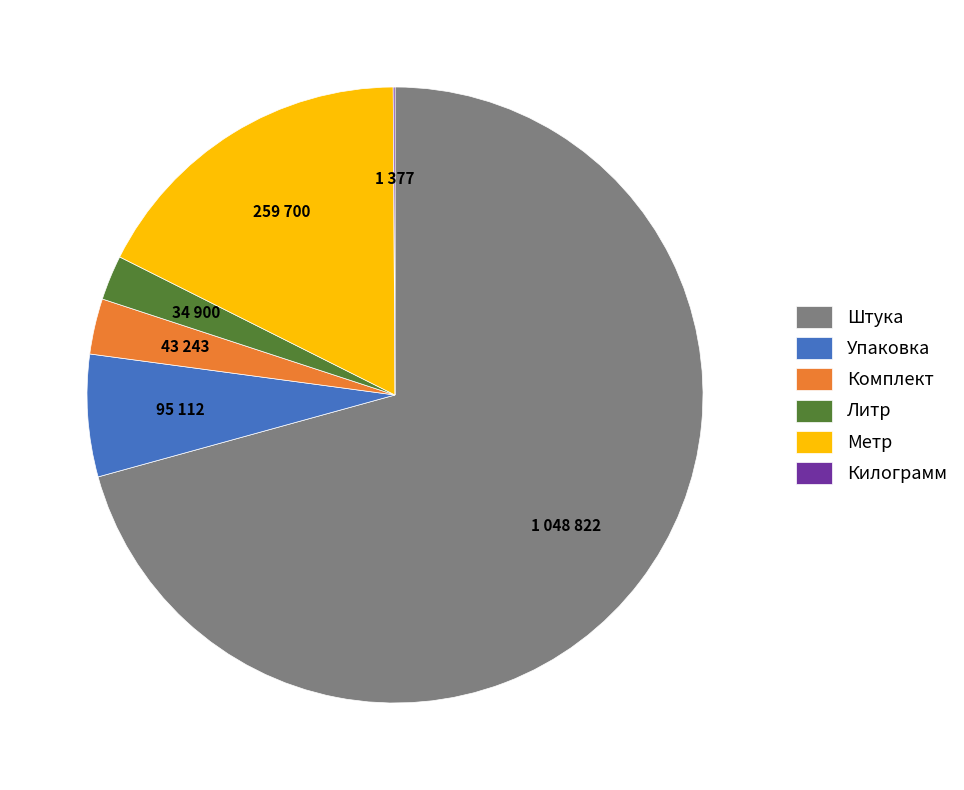

What is the largest slice in the pie chart?

Штука